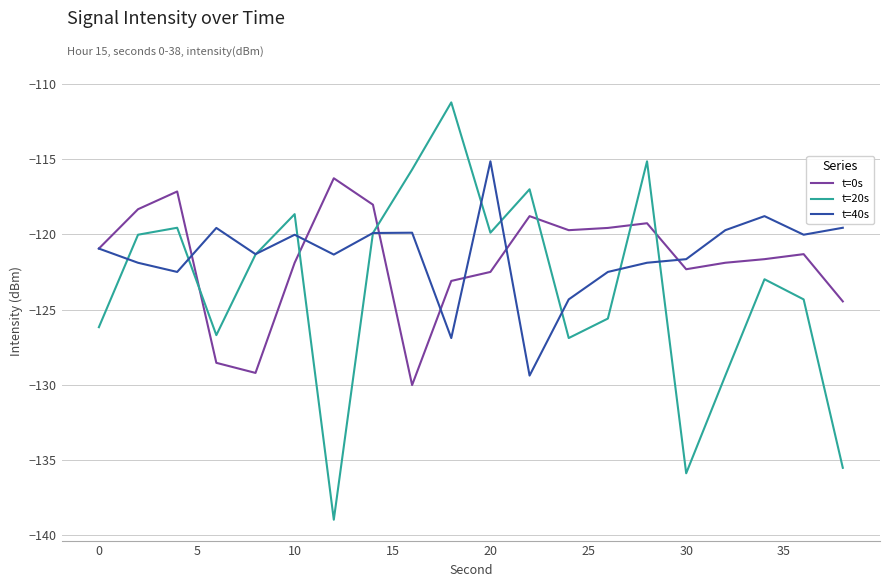

Which series has the largest range (max minus min)?

t=20s